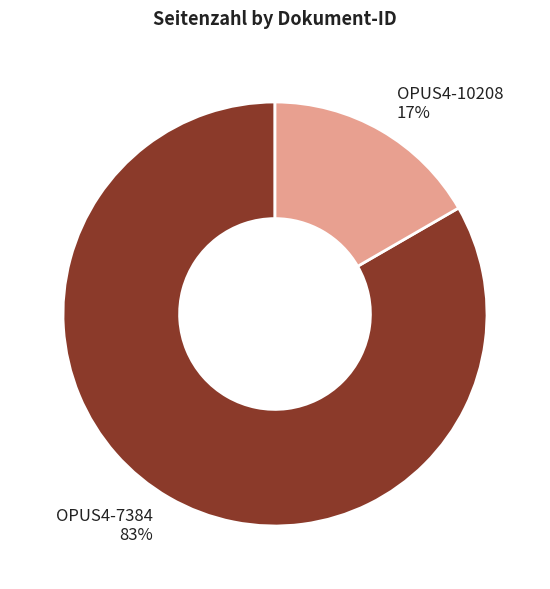

How many slices are in this pie chart?

2